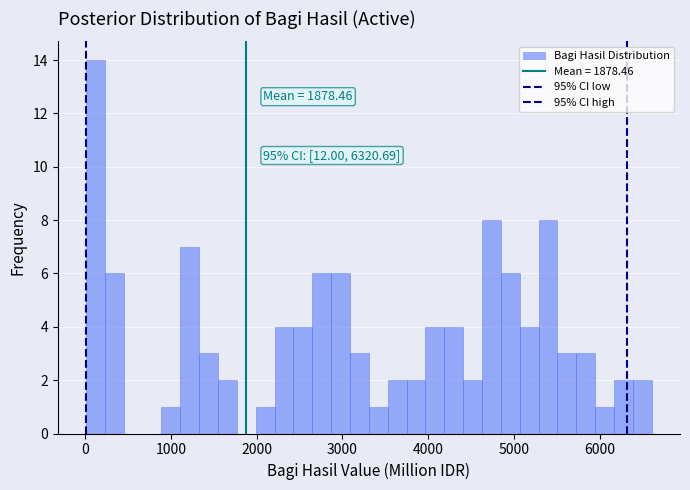

Read against the x-axis, roughly where is the centre of the tallest bar?

100